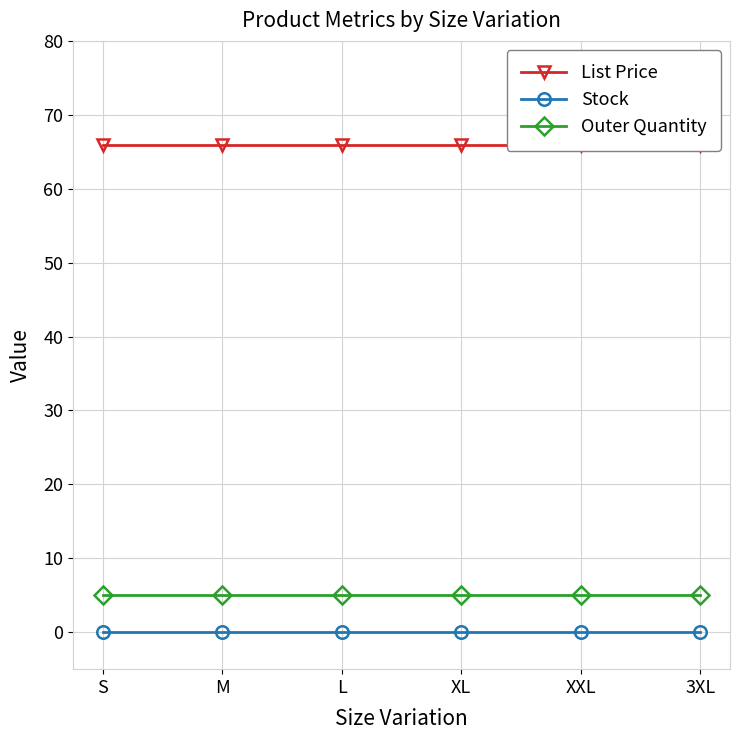

What is the approximate value of List Price at L?

66.0